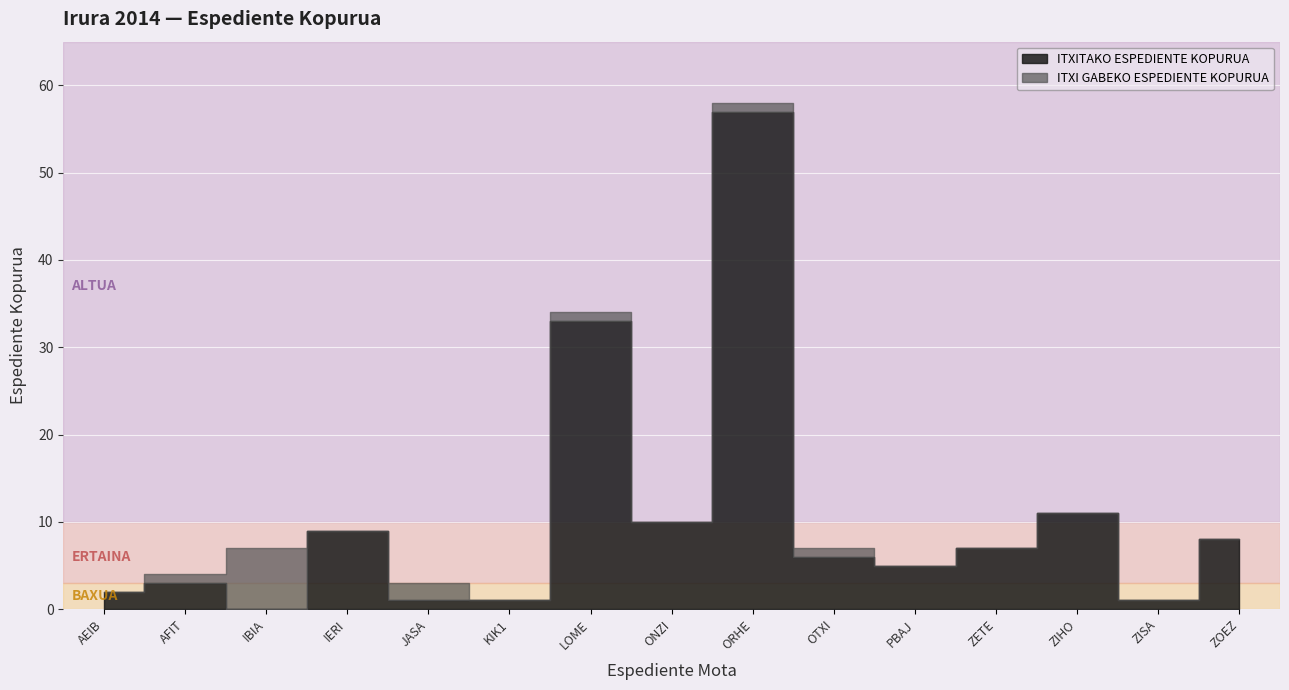

True or false: ITXI GABEKO ESPEDIENTE KOPURUA has a value of 0 at ZETE.

True